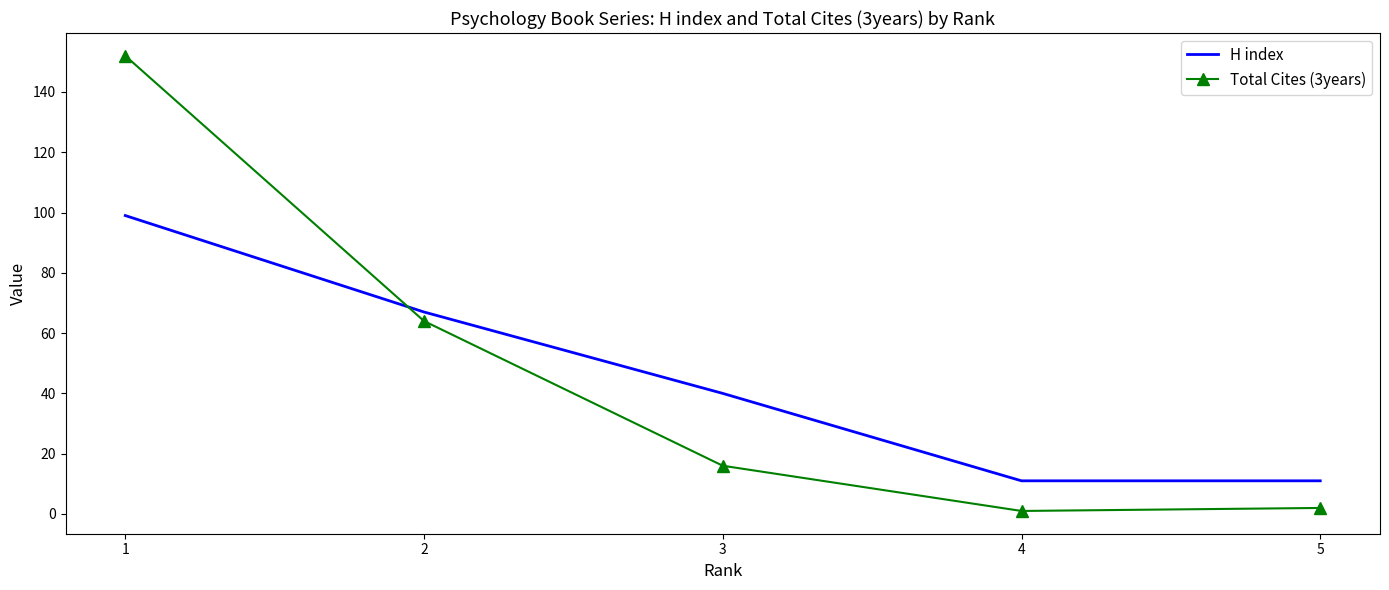

Which series ends up on top after the final intersection of Total Cites (3years) and H index?

H index